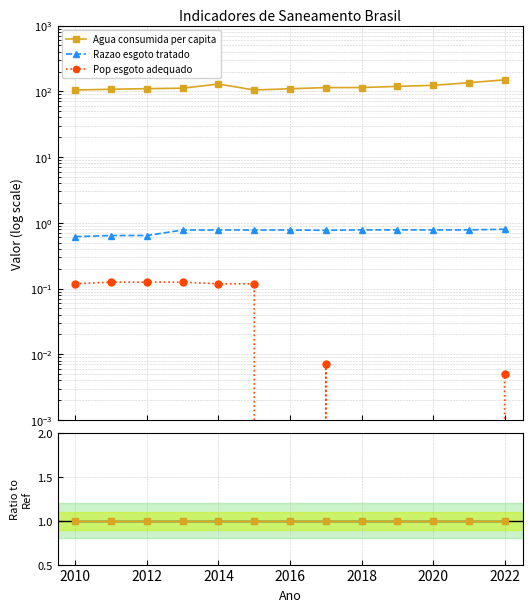

At how many categories does at least one series exceed 0?

13